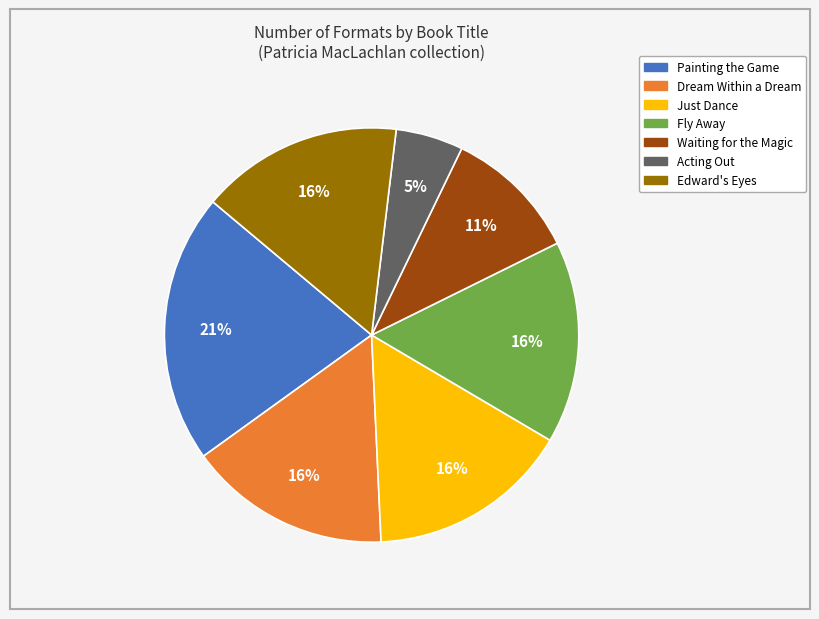

To the nearest percent, what is the difference between the Painting the Game and Fly Away slice percentages?

5%